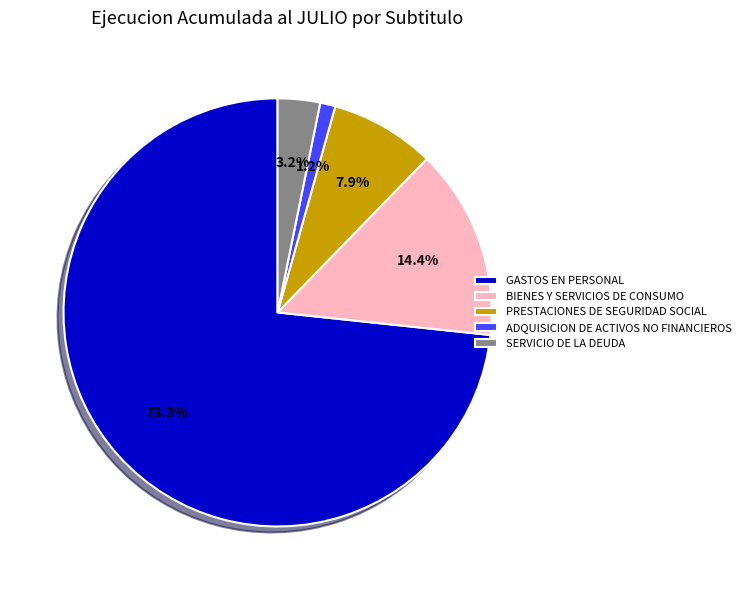

What percentage is the ADQUISICION DE ACTIVOS NO FINANCIEROS slice, to the nearest percent?

1%